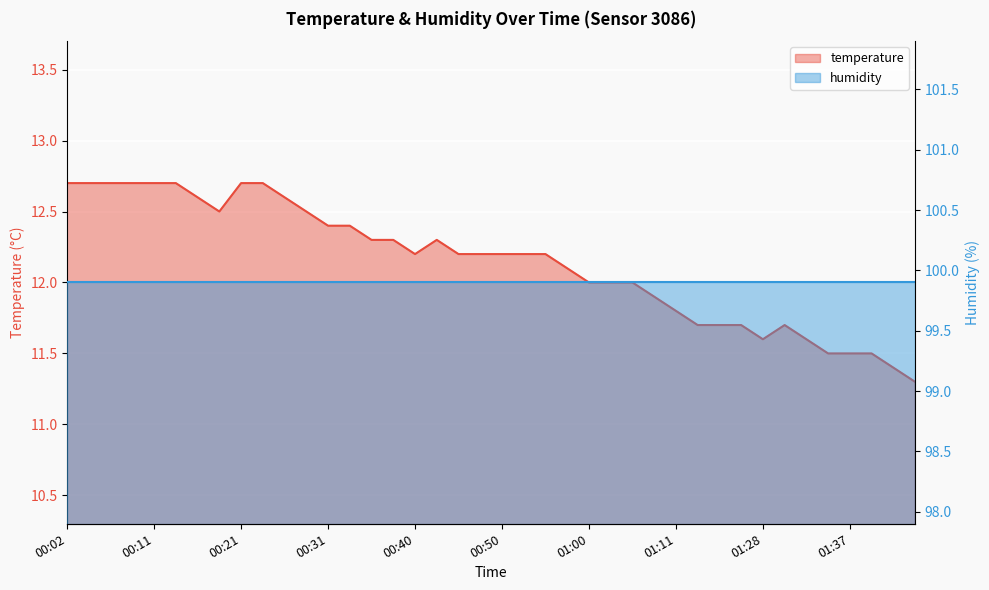

What value does the data have at 01:42?

11.4